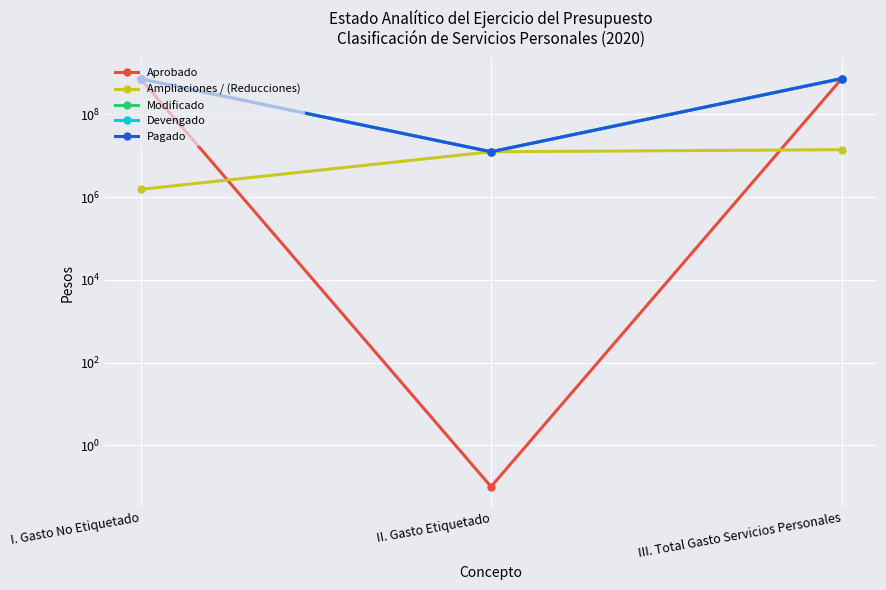

At III. Total Gasto Servicios Personales, list the series in order from smallest to largest.

Ampliaciones / (Reducciones), Aprobado, Pagado, Modificado, Devengado